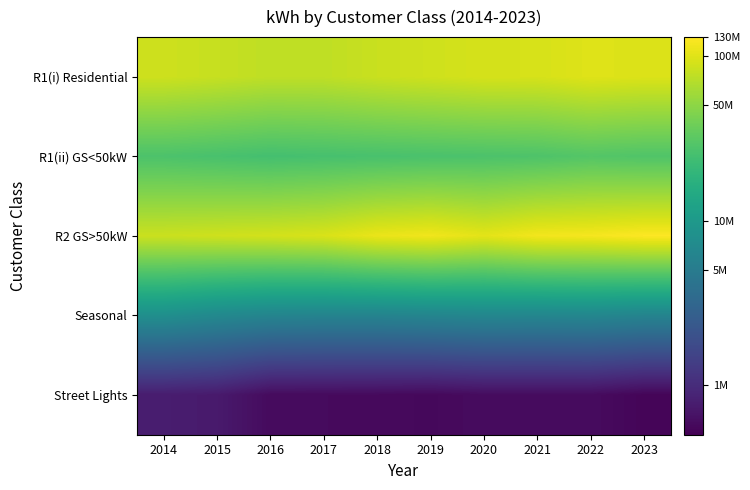

What is the spread (max minus min) of values at 2019?

2.3